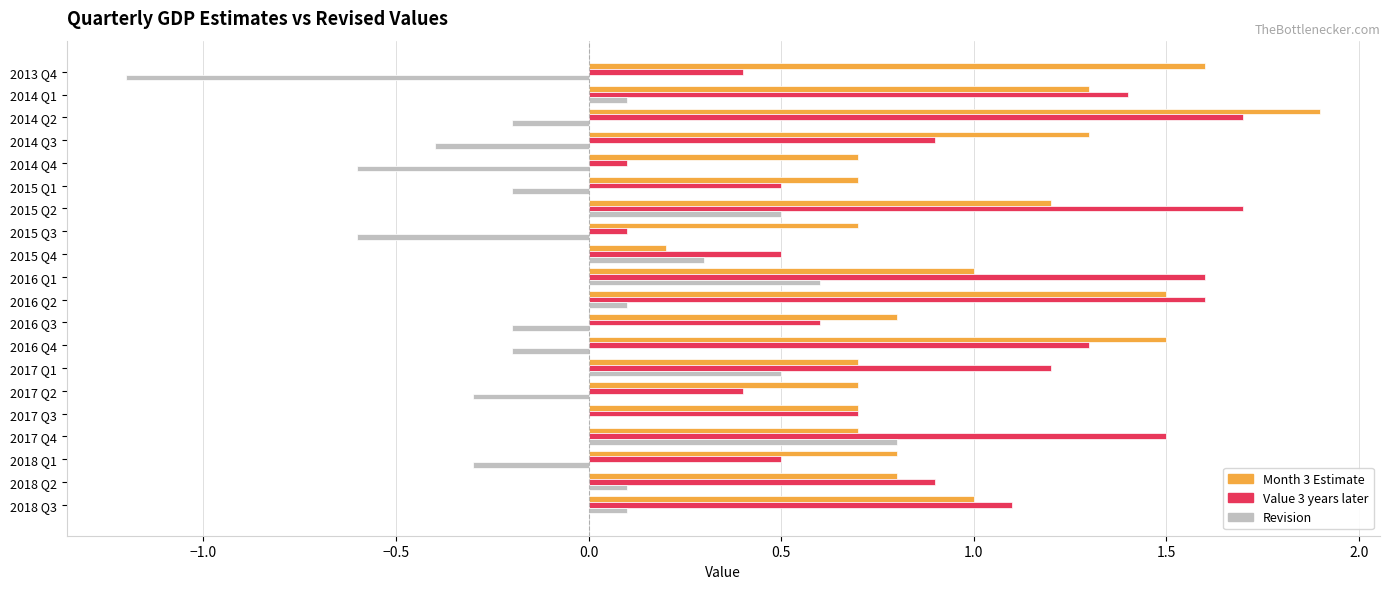

Is it true that Month 3 Estimate equals 0.7 at 2015 Q1?

True